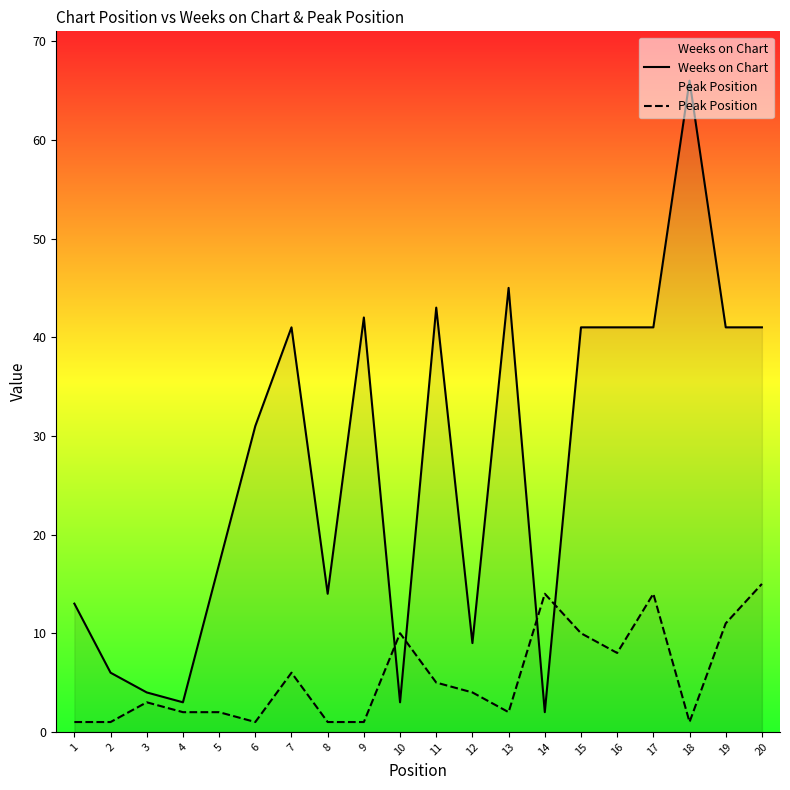

What is the sum of the Peak Position values at 7 and 4?

8